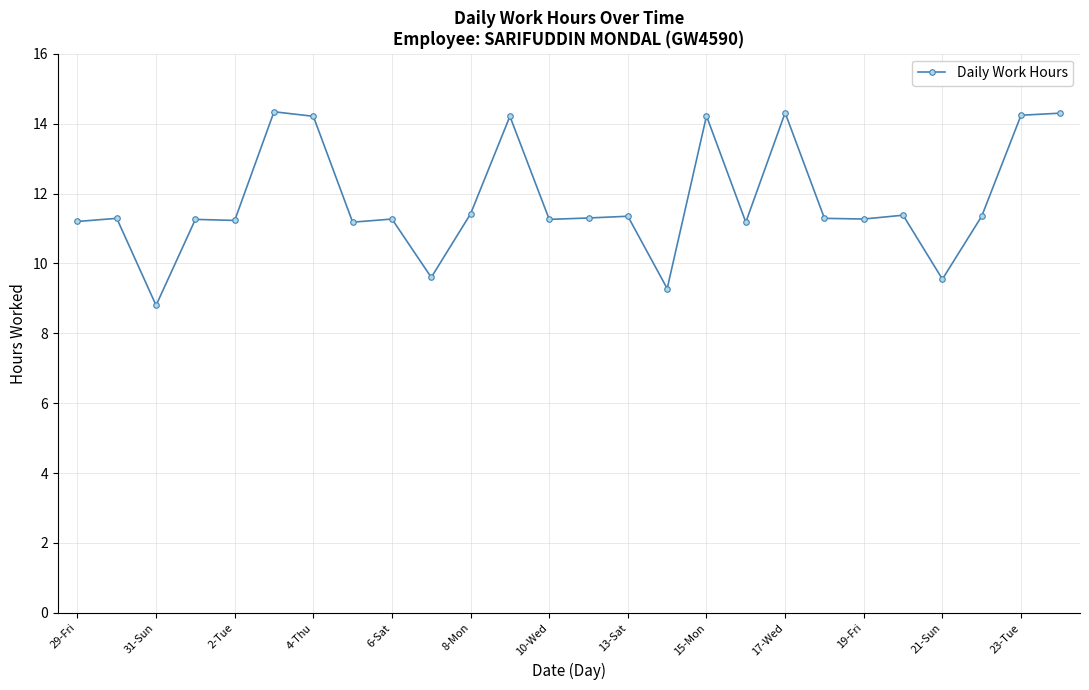

What is the greatest value displayed?

14.3